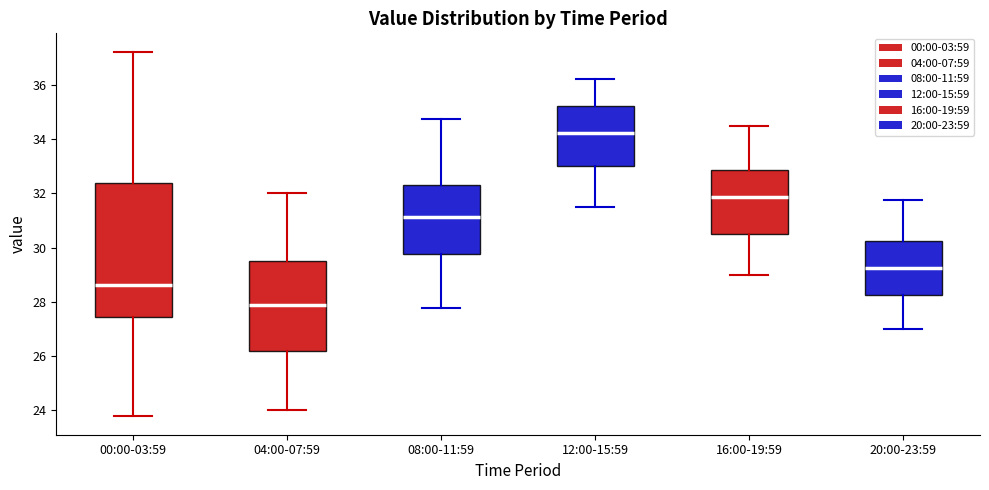

Reading left to right, read every box against the y-axis: the position of its median line, the range the box covers, and the ends of its whiskers. The values are not printed on the chart, so give them approximately, as read against the axis.

00:00-03:59: median 28.6, box 27.4 to 32.4, whiskers 23.8 to 37.2
04:00-07:59: median 27.8, box 26.2 to 29.6, whiskers 24.0 to 32.0
08:00-11:59: median 31.2, box 29.8 to 32.4, whiskers 27.8 to 34.8
12:00-15:59: median 34.2, box 33.0 to 35.2, whiskers 31.6 to 36.2
16:00-19:59: median 31.8, box 30.6 to 32.8, whiskers 29.0 to 34.6
20:00-23:59: median 29.2, box 28.2 to 30.2, whiskers 27.0 to 31.8